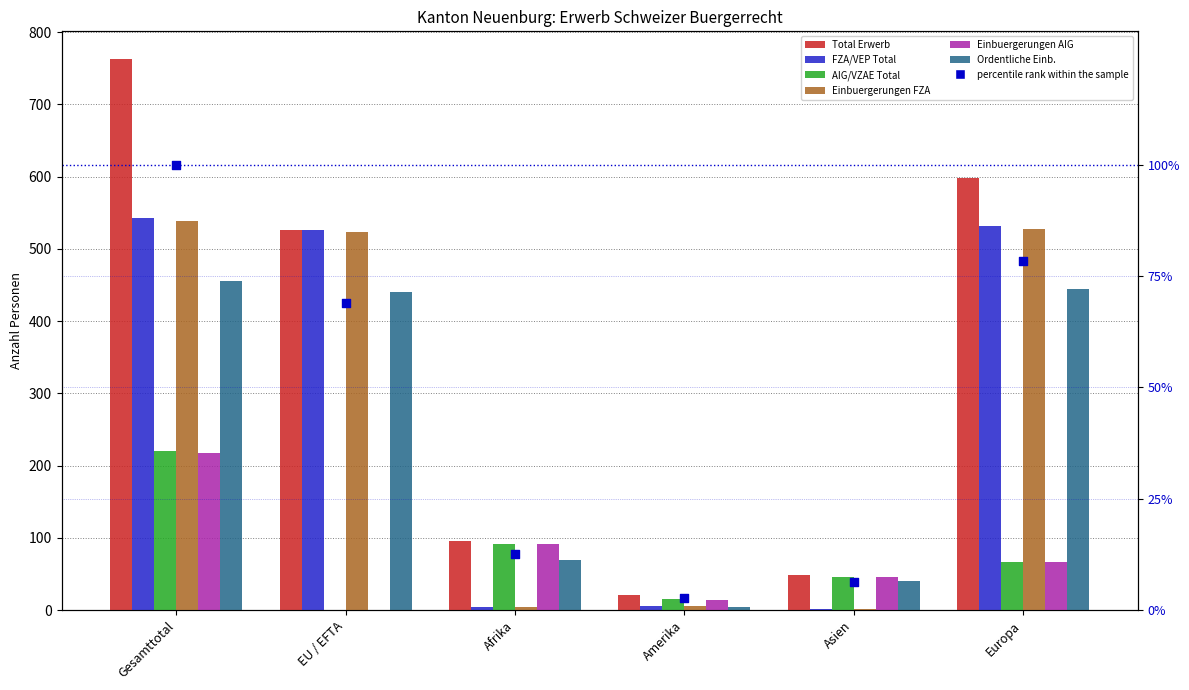

Which series reaches the minimum Y coordinate?

AIG/VZAE Total